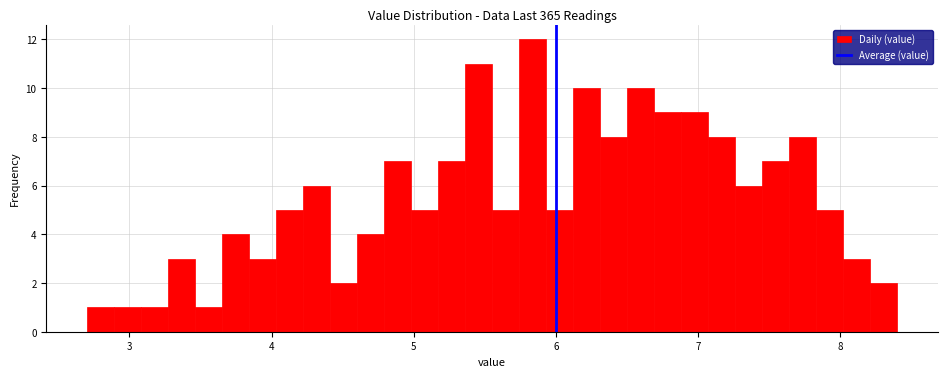

Around what value on the x-axis is the tallest bar? Give the approximate position of its centre, as read against the axis.

5.8